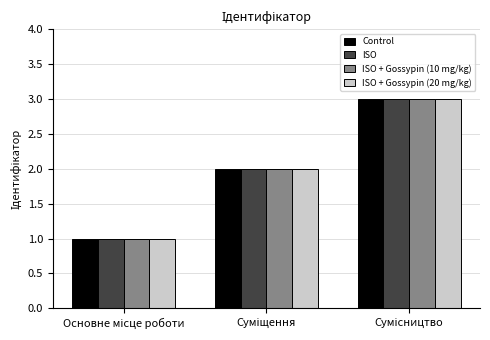

What is the maximum value for Control?

3